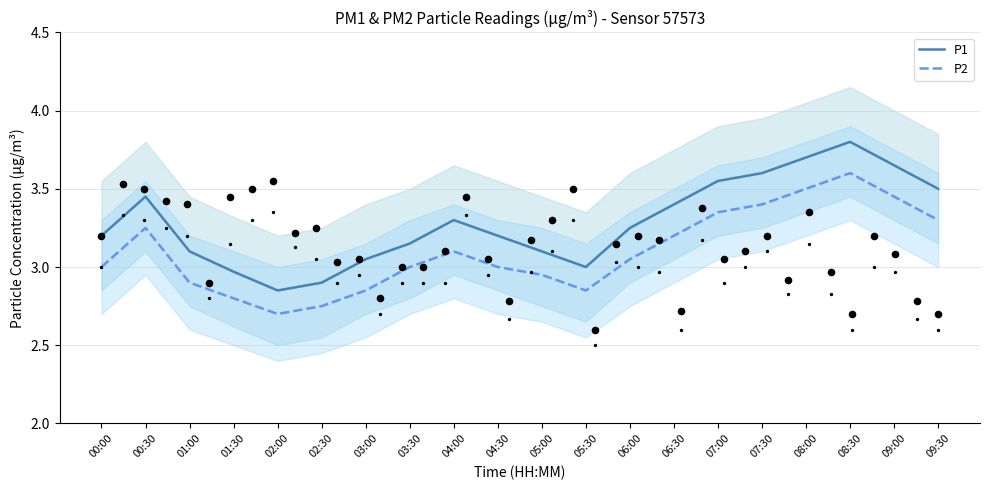

What are all the series names shown in the legend?

P1, P2